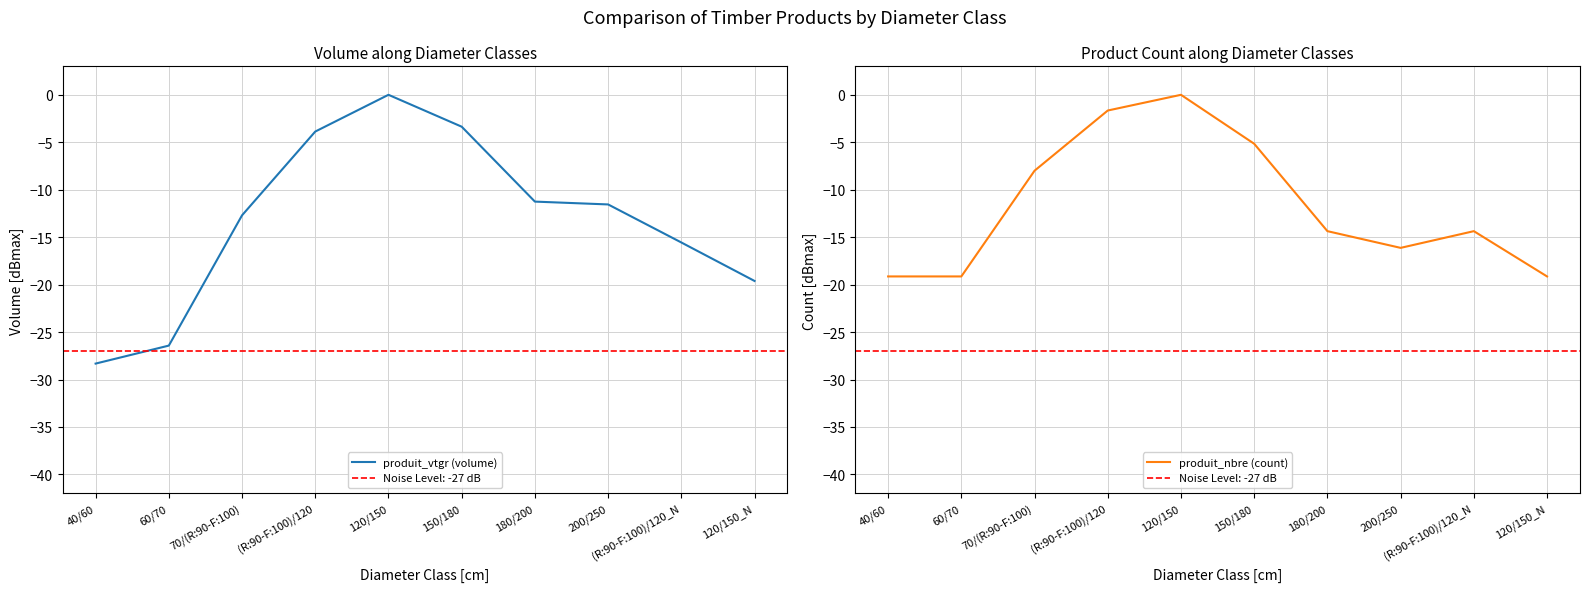

List the labels in order of produit_nbre (count) value, largest first.

120/150, (R:90-F:100)/120, 150/180, 70/(R:90-F:100), 180/200, (R:90-F:100)/120_N, 200/250, 40/60, 60/70, 120/150_N